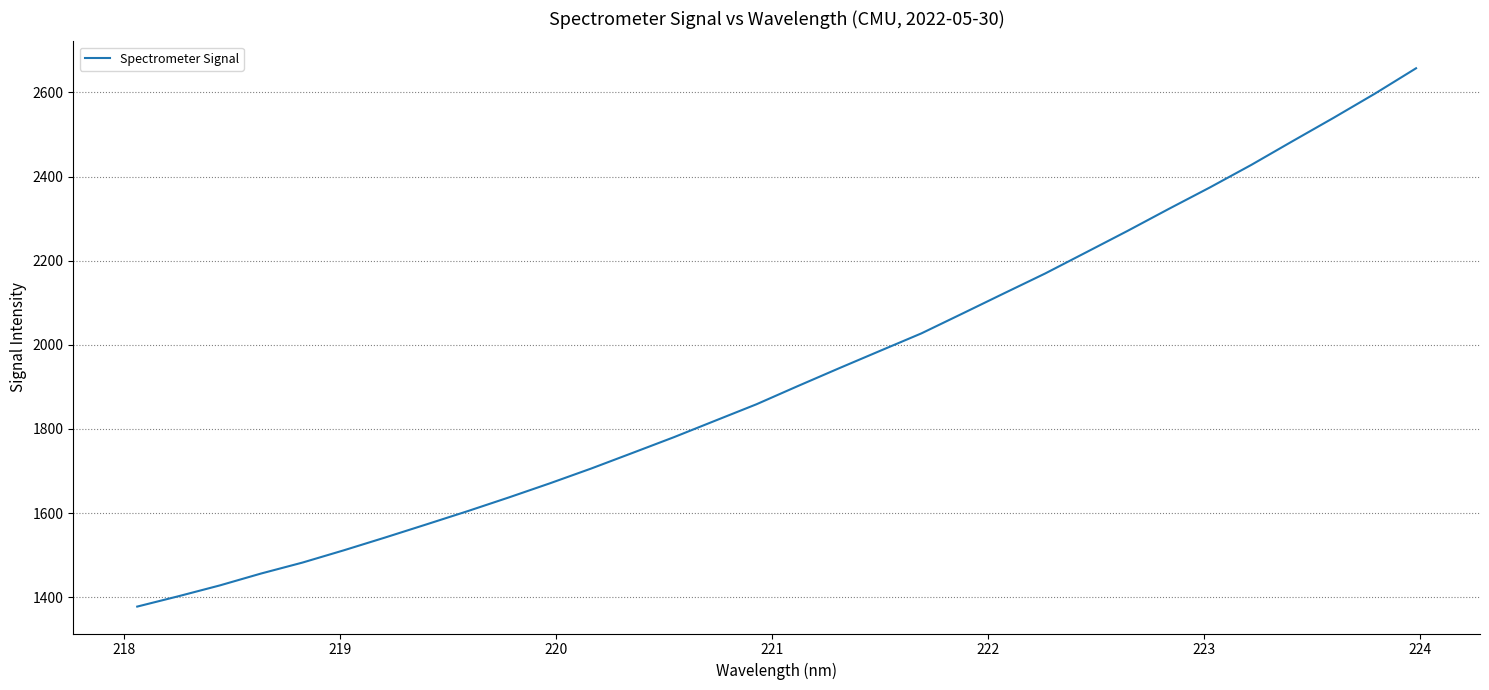

What is the smallest value displayed?

1377.6